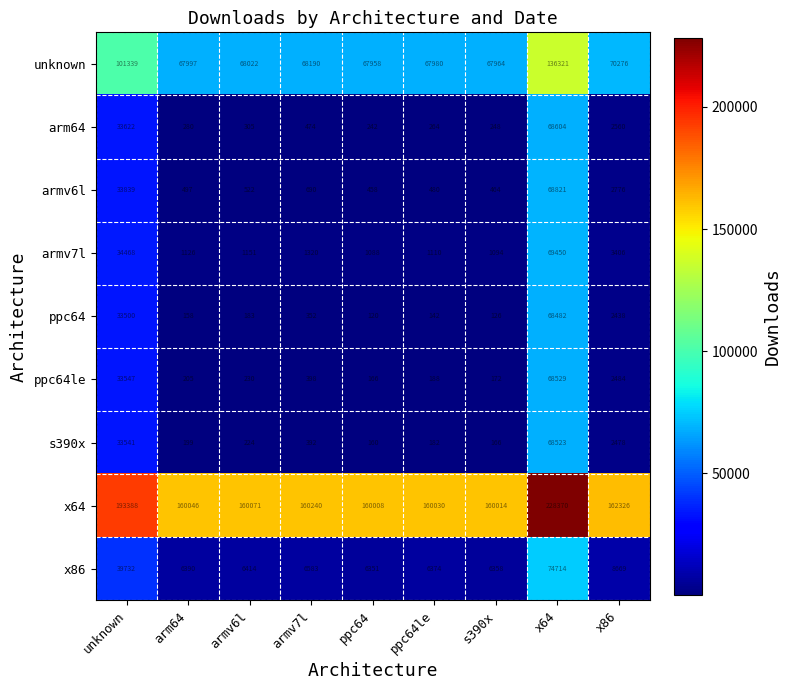

Where is armv6l nearest to the value 34639?

unknown